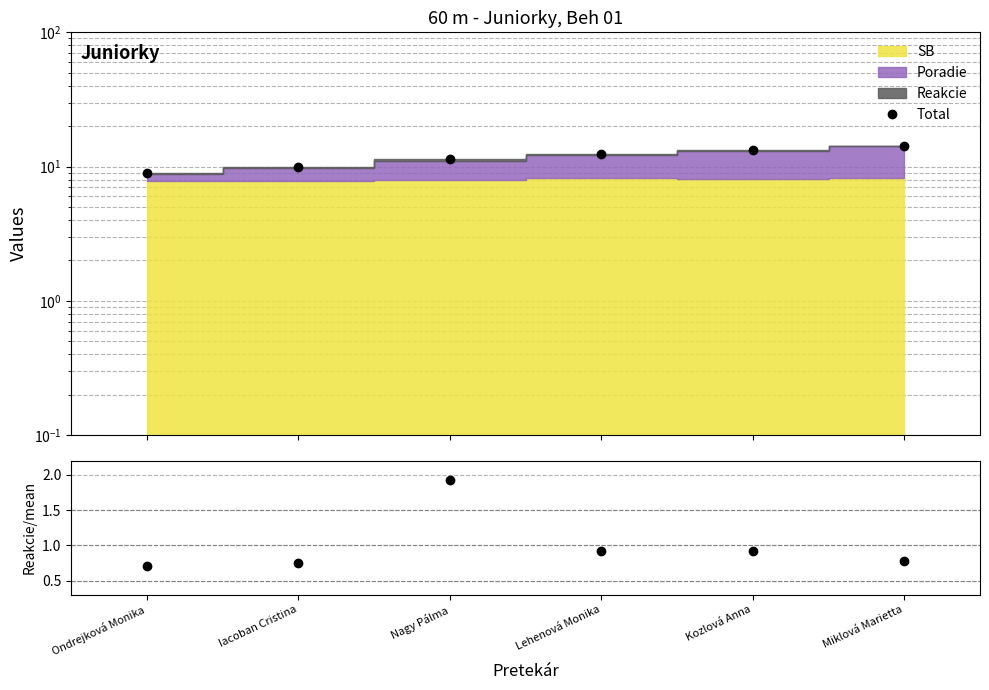

True or false: Total and Reakcie / mean intersect in this chart.

False